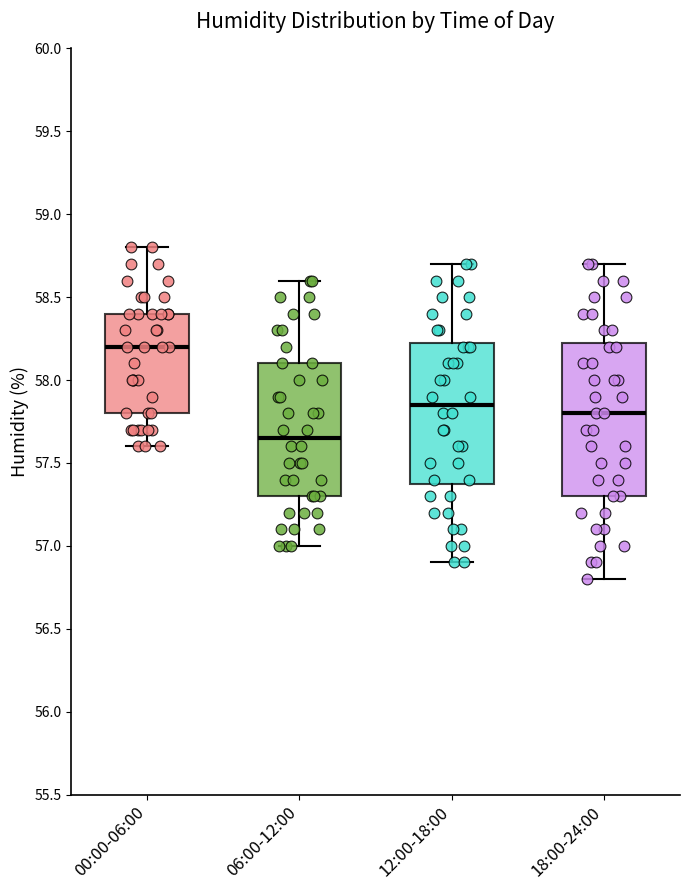

Which box's median line is the lowest?

06:00-12:00